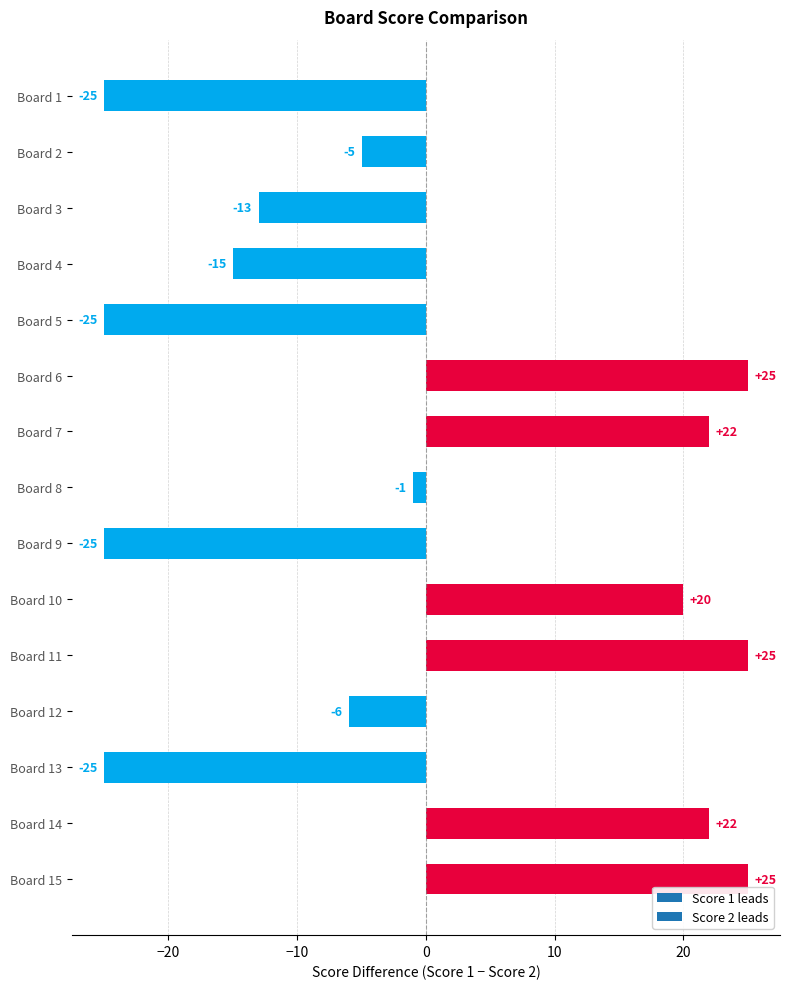

What is the difference between the values at Board 8 and Board 4?

14